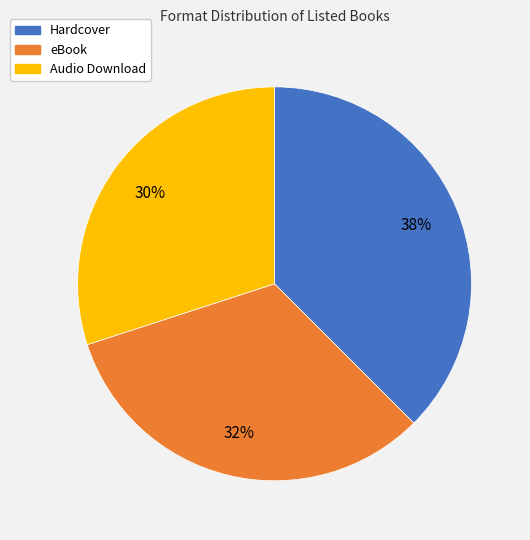

True or false: Hardcover accounts for 32% of the total.

False